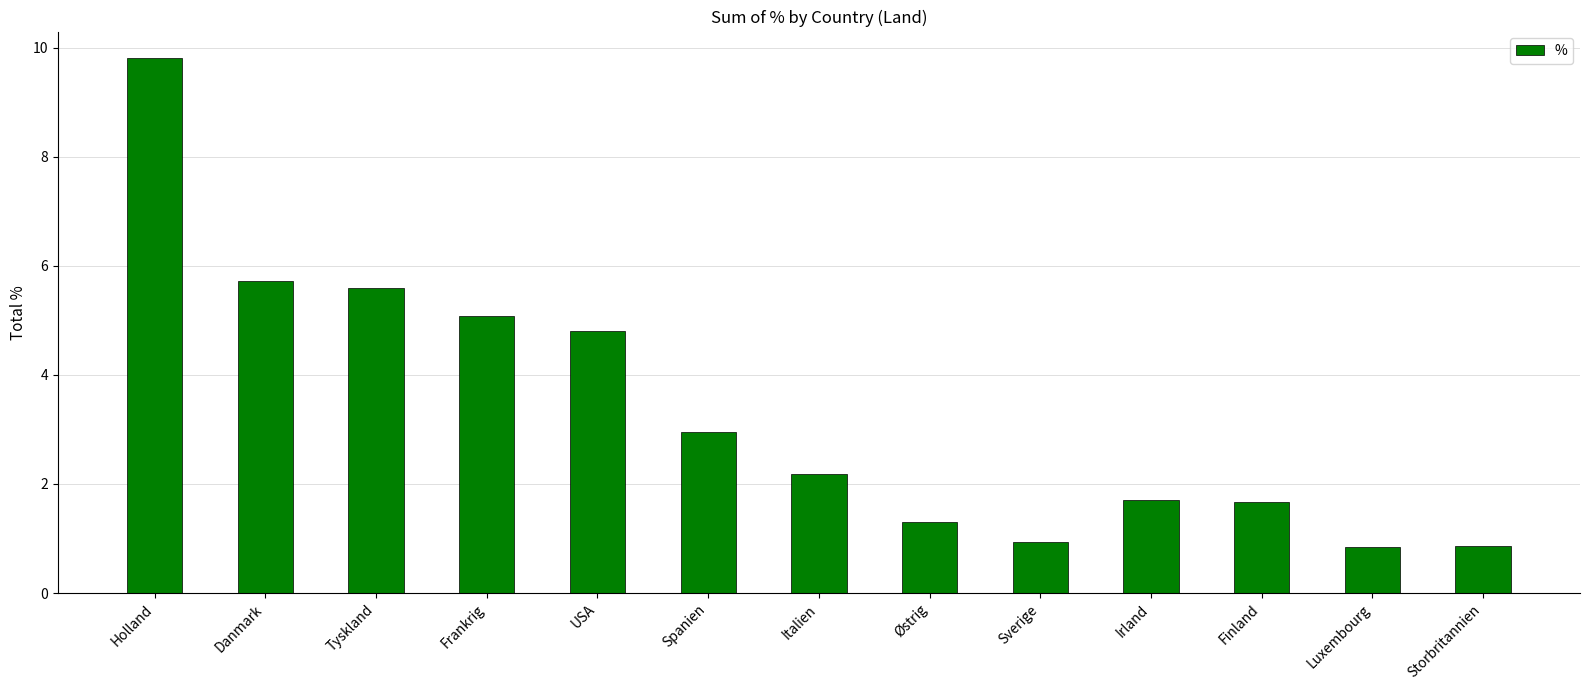

What is the difference between the second highest and second lowest values?

4.9